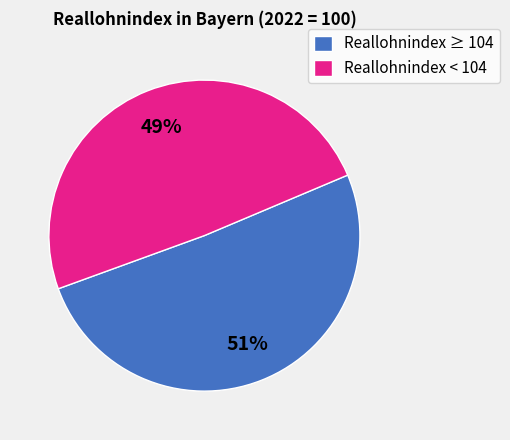

Does Reallohnindex ≥ 104 account for over 50% of the chart?

Yes